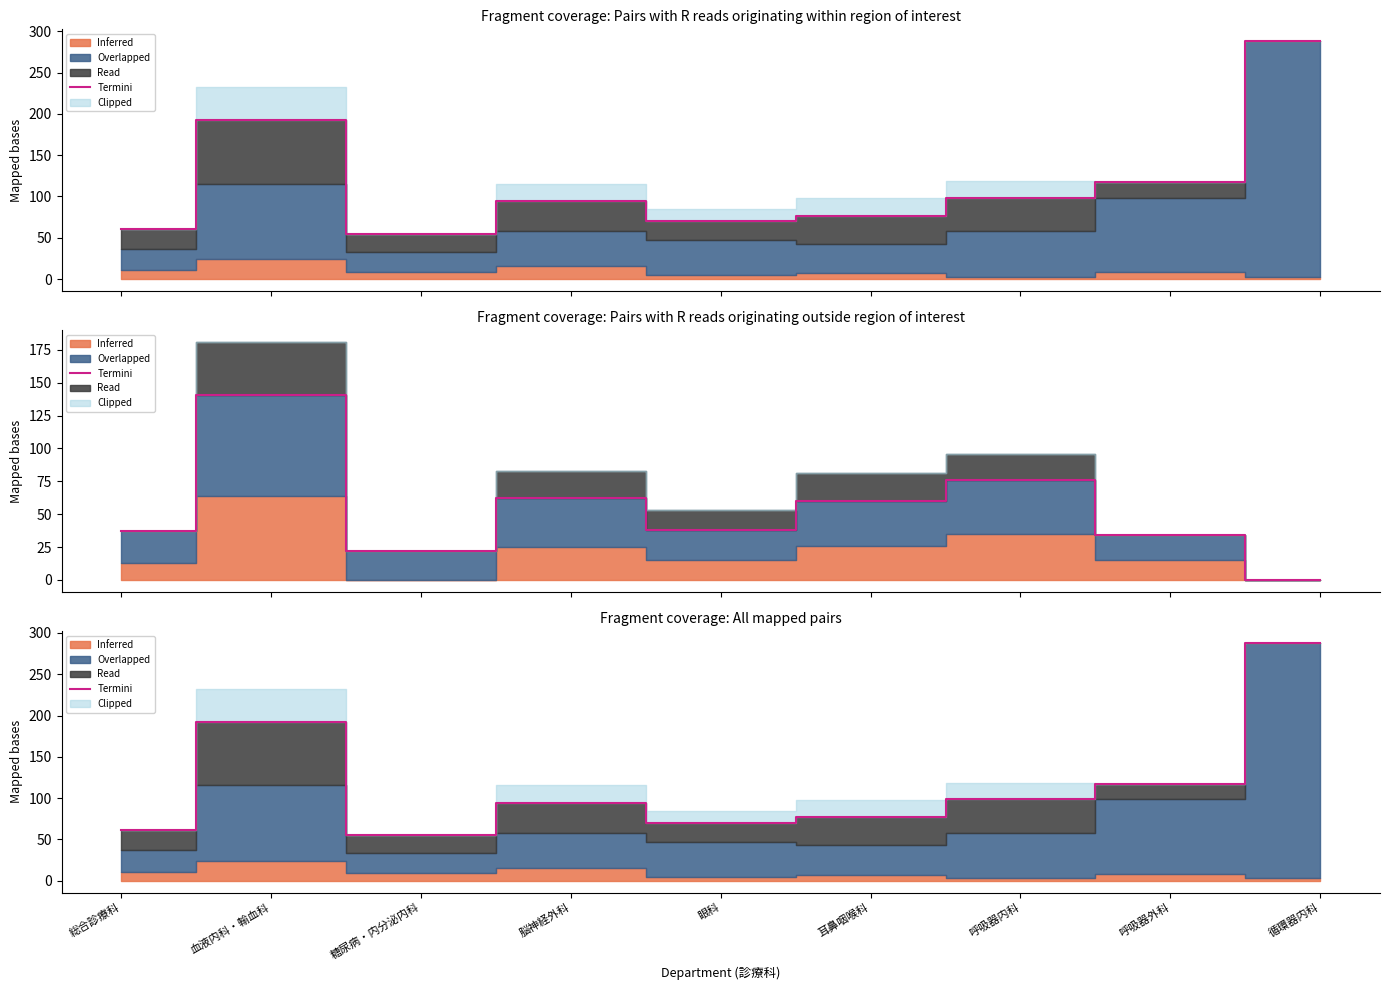

Rank the categories by value from highest to lowest.

循環器内科, 血液内科・輸血科, 呼吸器外科, 呼吸器内科, 脳神経外科, 耳鼻咽喉科, 眼科, 総合診療科, 糖尿病・内分泌内科